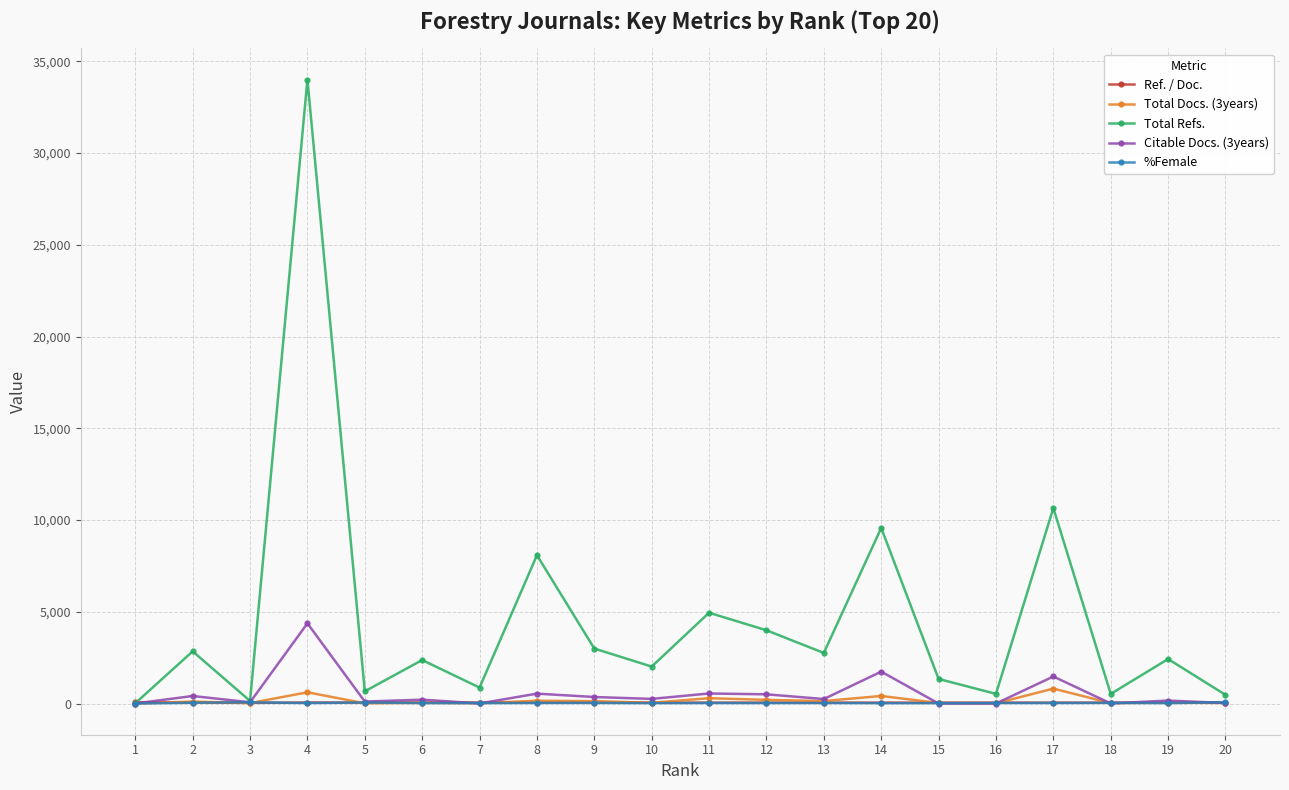

How many data points in %Female are above 28?

11